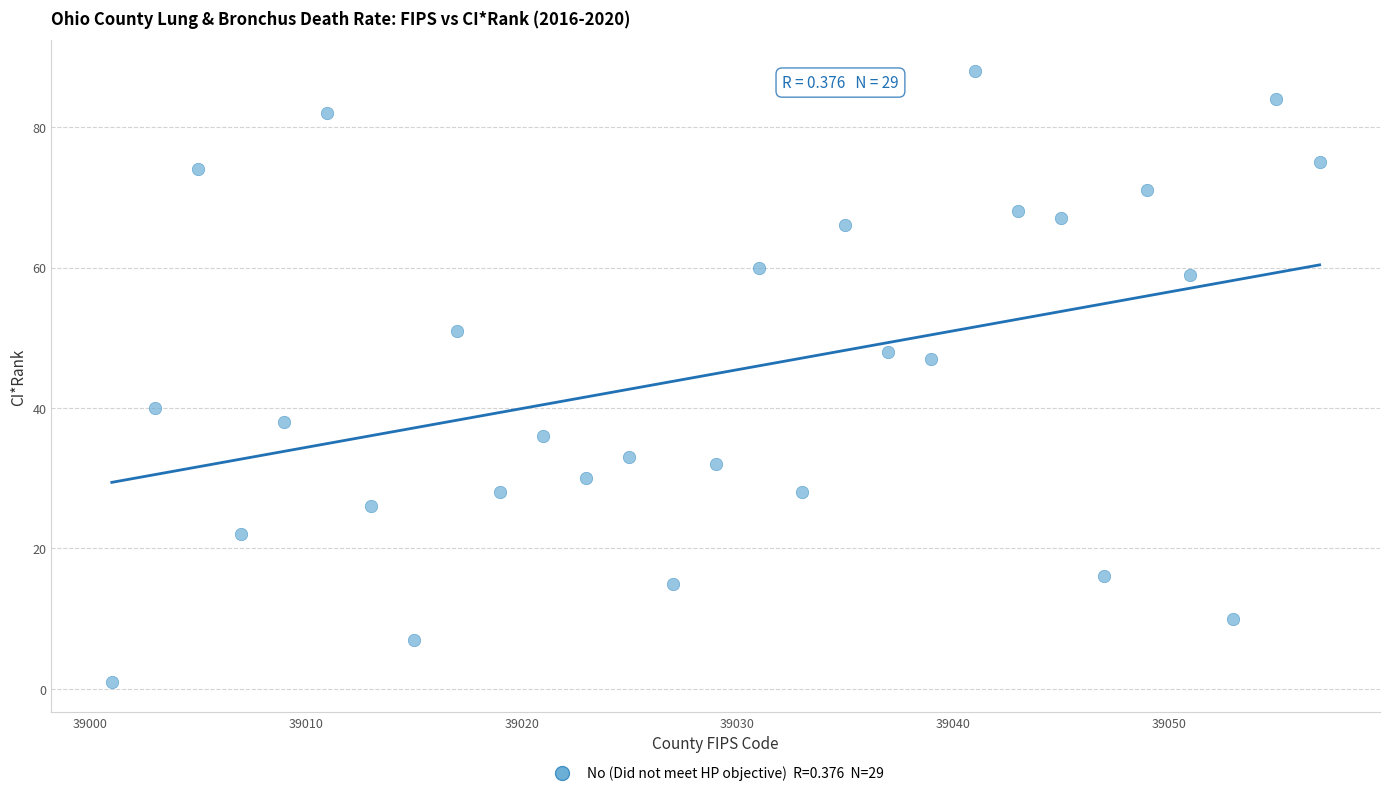

What is the range of Y values (max minus min)?

87